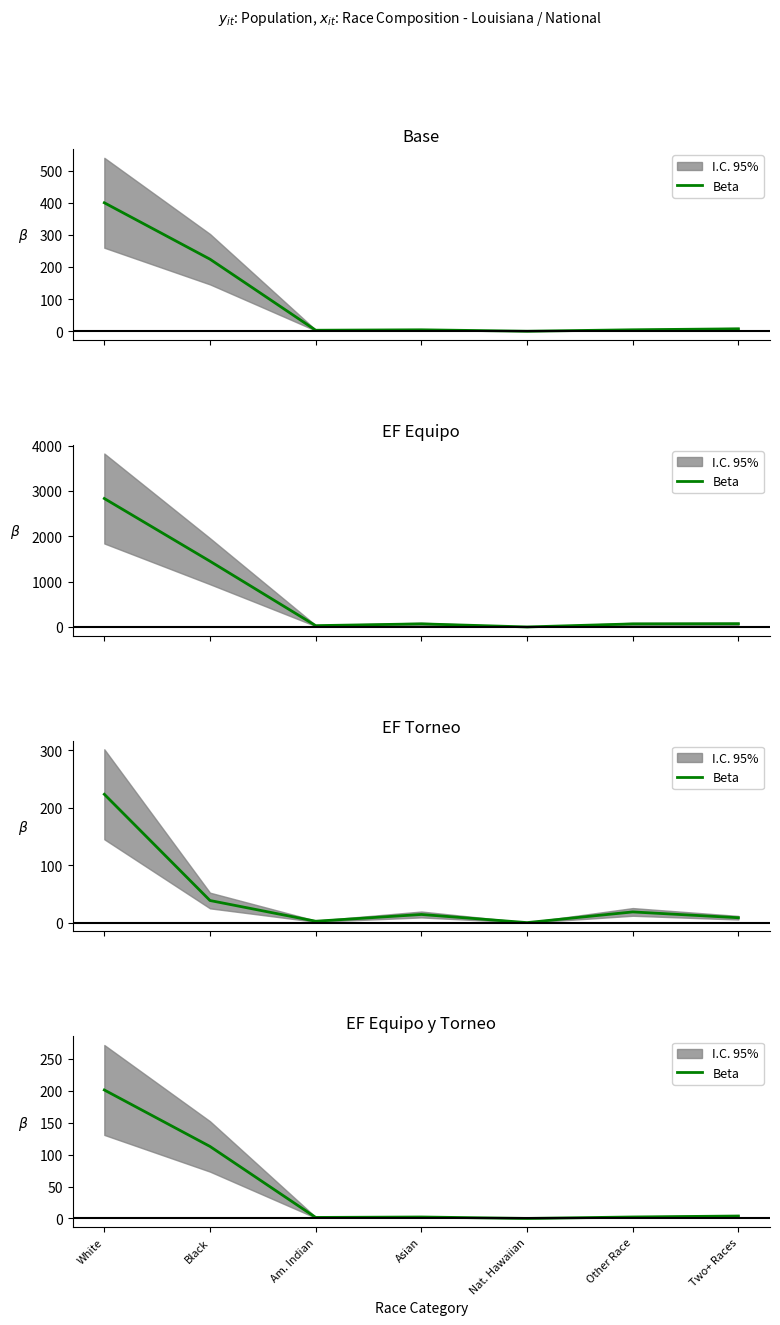

Reading right to left, list all the values displayed in this chart.

Two+ Races=3.9	Other Race=2.4	Nat. Hawaiian=0.1	Asian=2.3	Am. Indian=1.7	Black=112.8	White=201.3